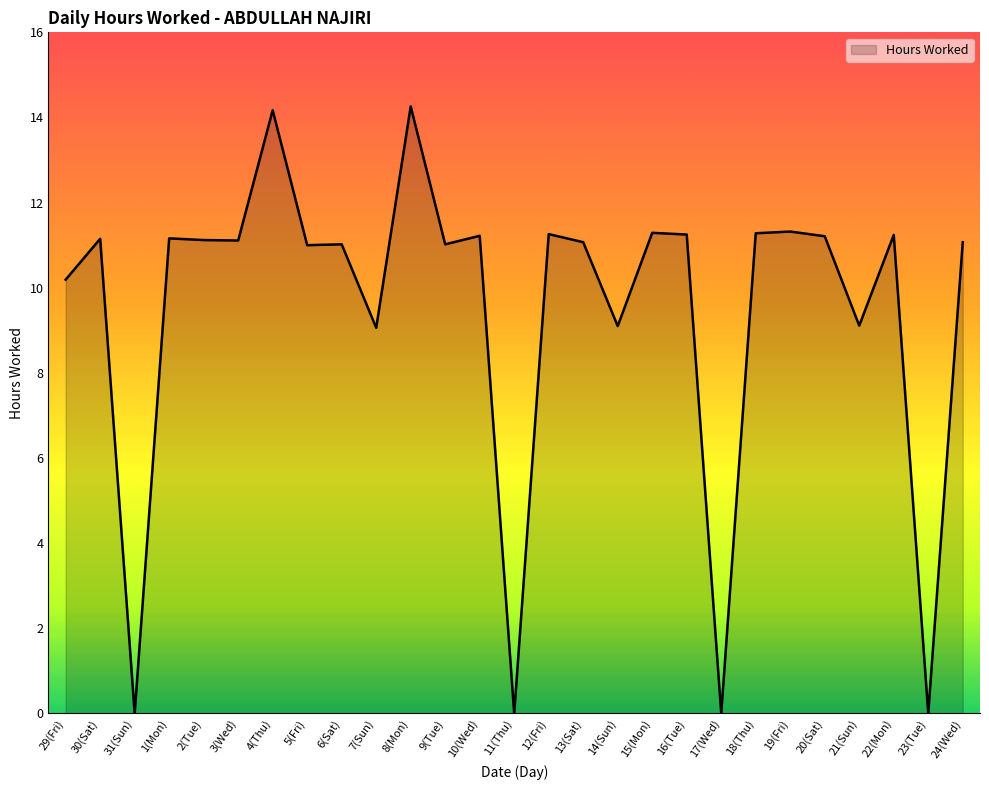

True or false: the data shows -6.5 at 17(Wed).

False